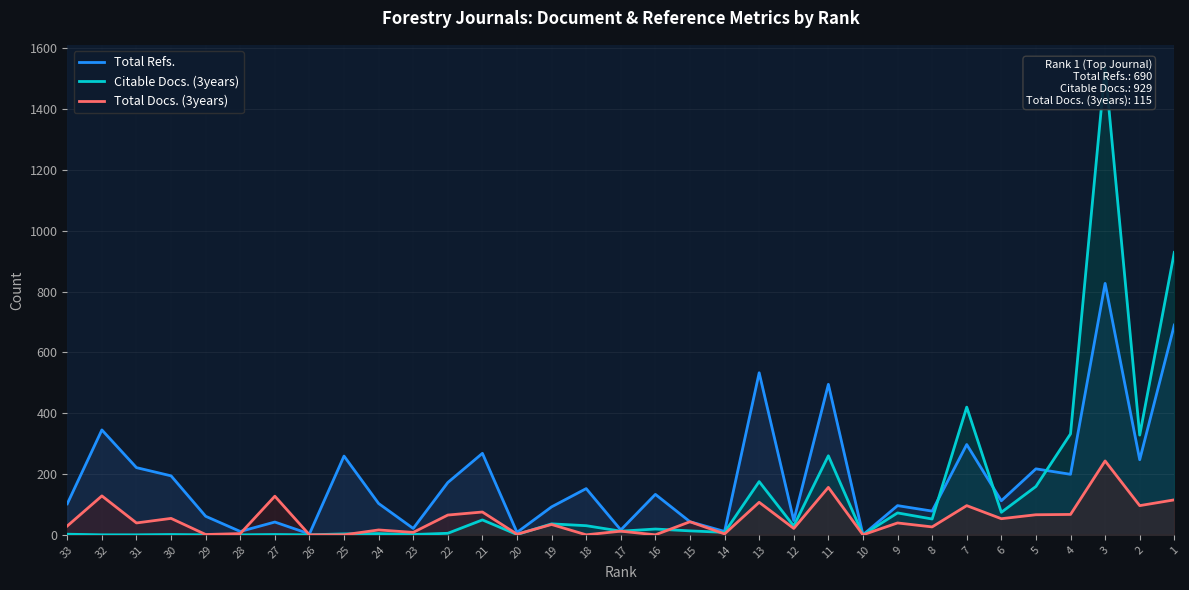

What is the average value of the Total Docs. (3years) series?

52